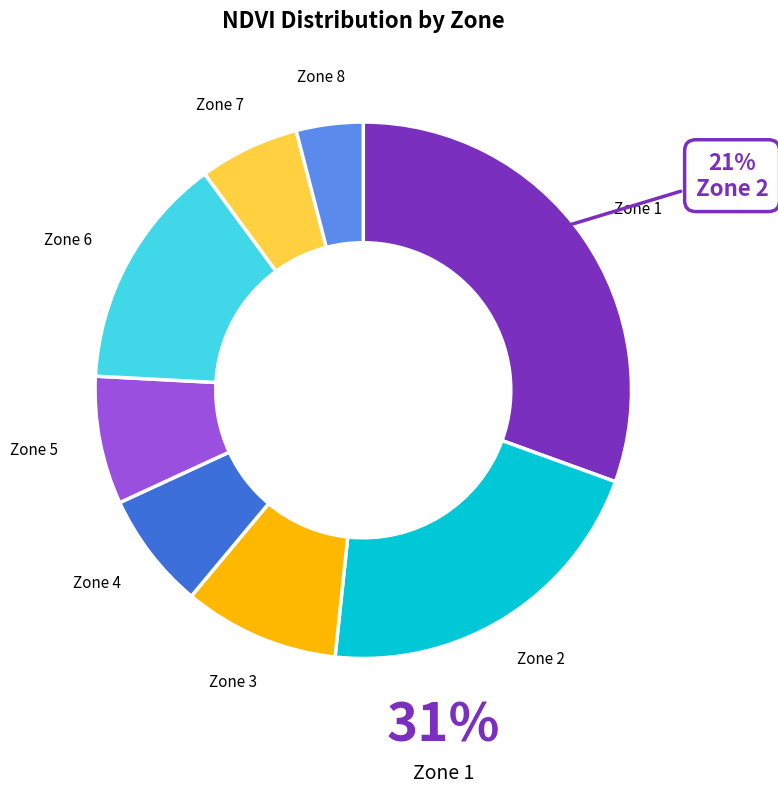

How many slices are in this pie chart?

8